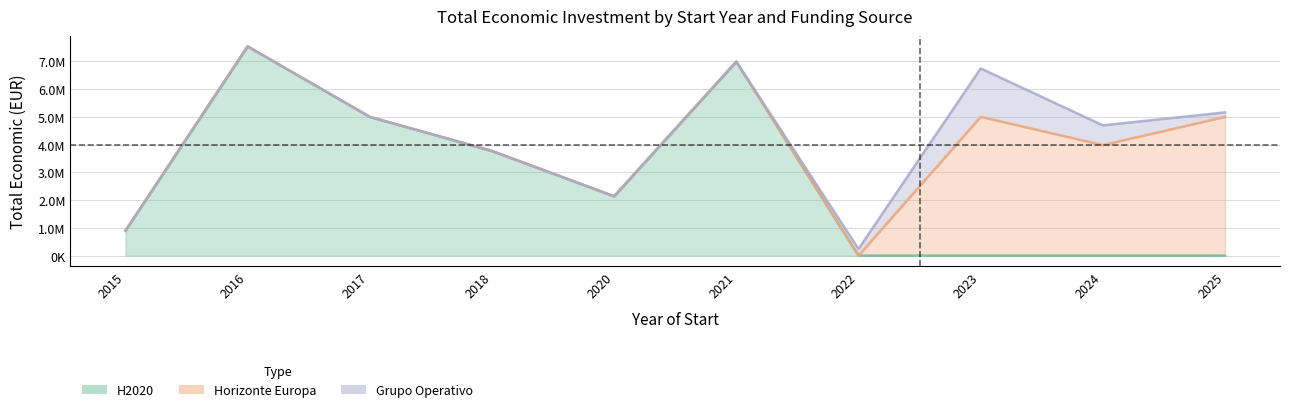

Where is the first local maximum for H2020?

2016